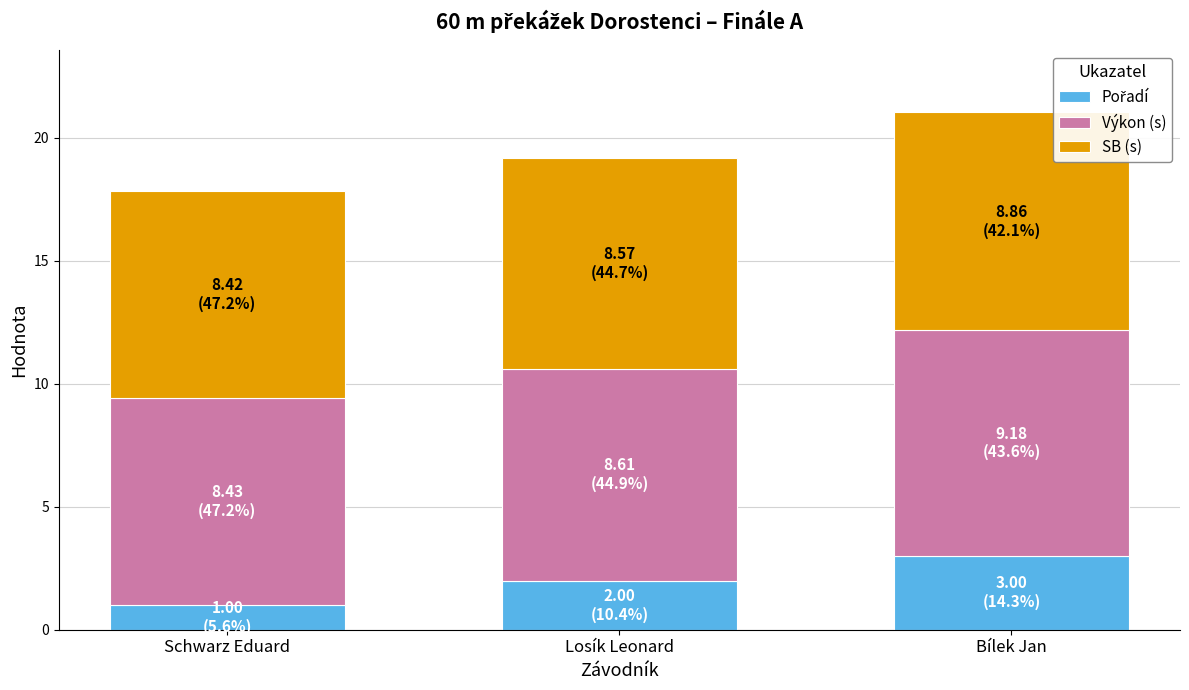

At which category is the sum across all series the highest?

Bílek Jan